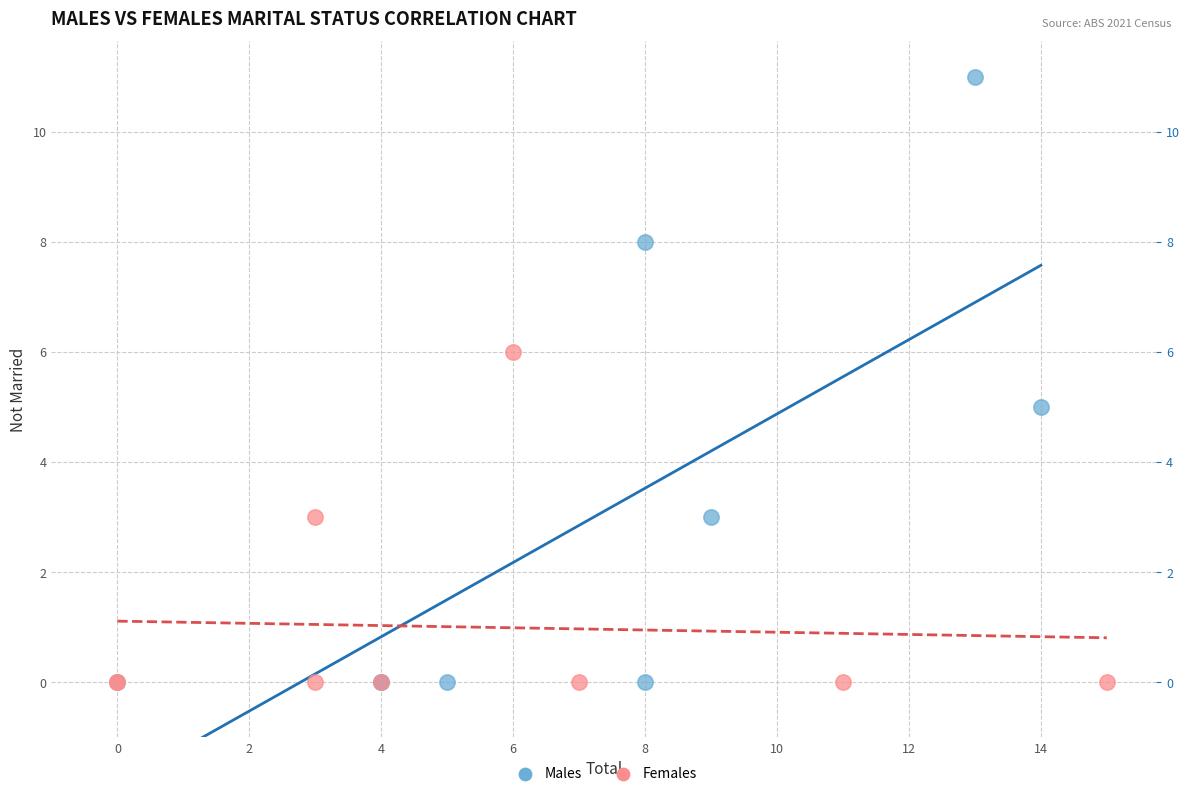

Which series contains the highest Y value?

Males